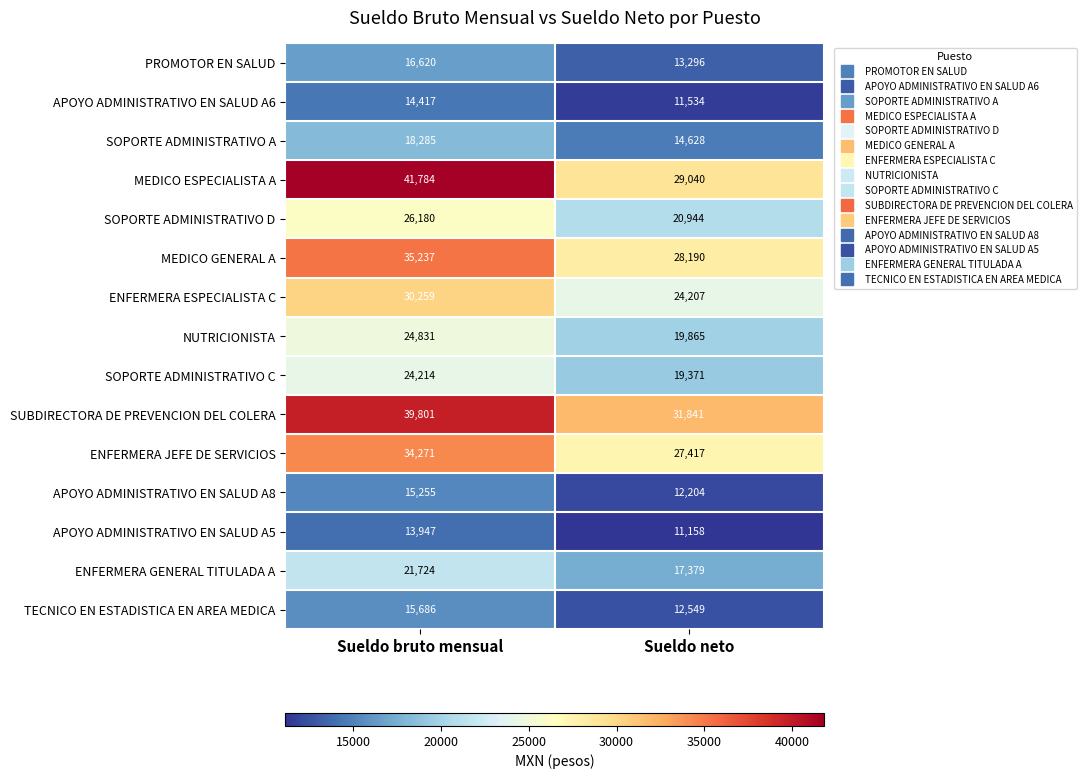

Which series has the widest spread of values?

MEDICO ESPECIALISTA A